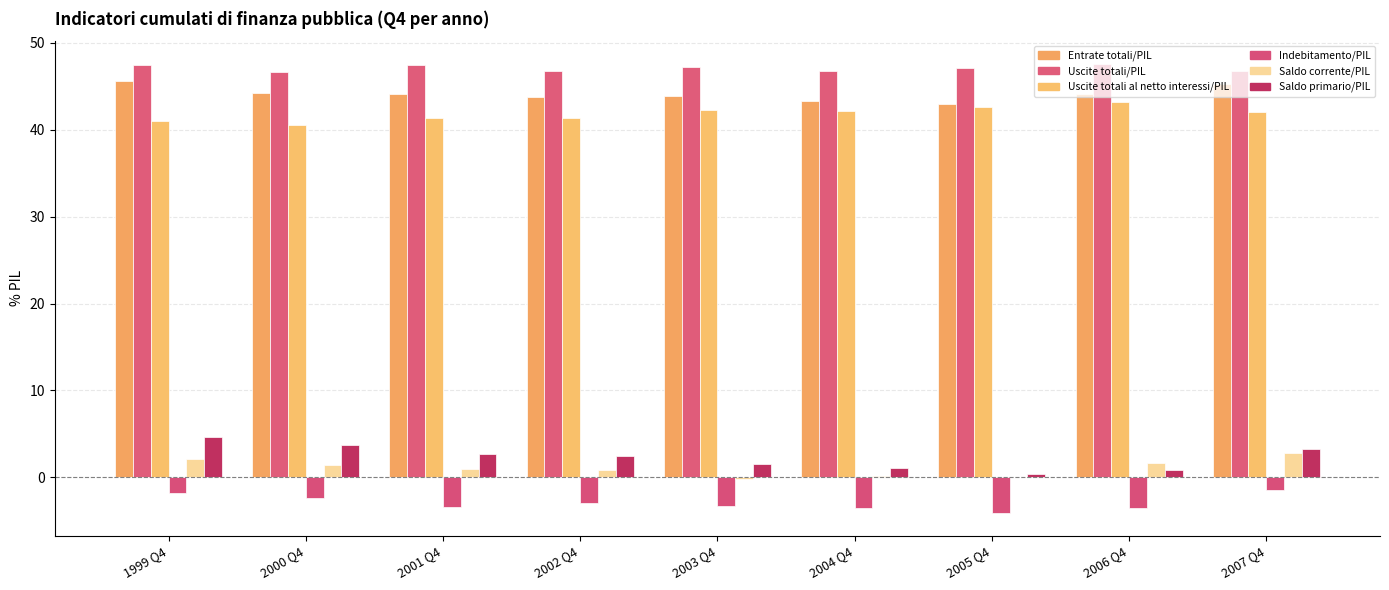

What is the total value across all series at 2007 Q4?

138.7